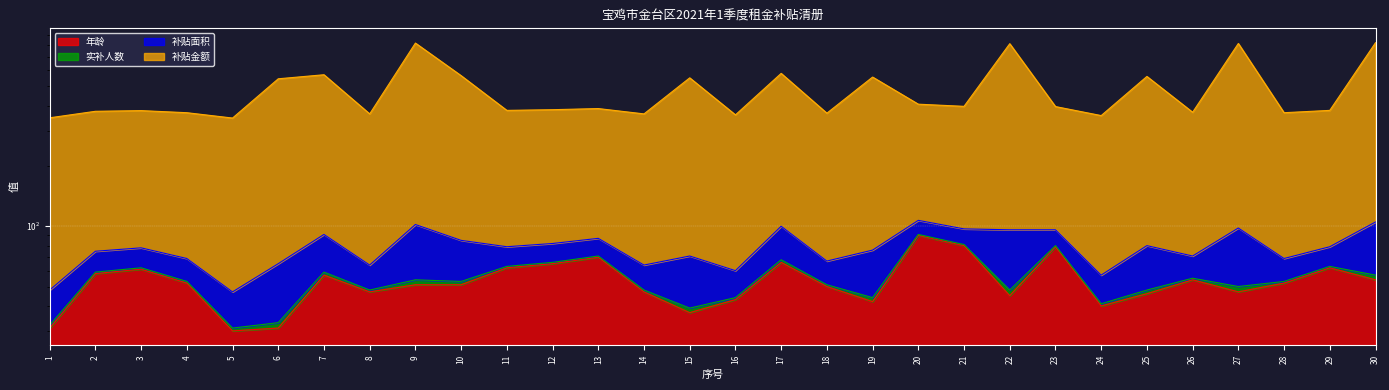

How many data points in 年龄 are above 52?

13